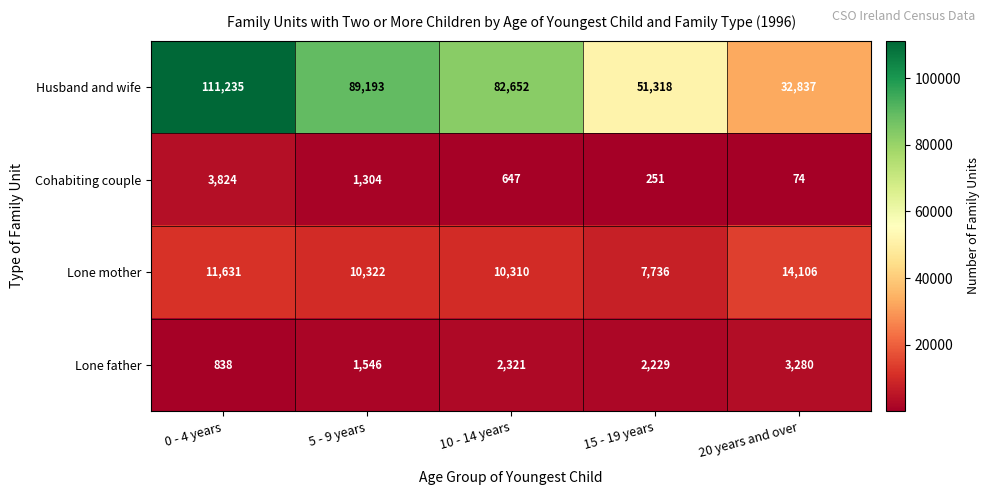

Where is Cohabiting couple nearest to the value 1949?

5 - 9 years